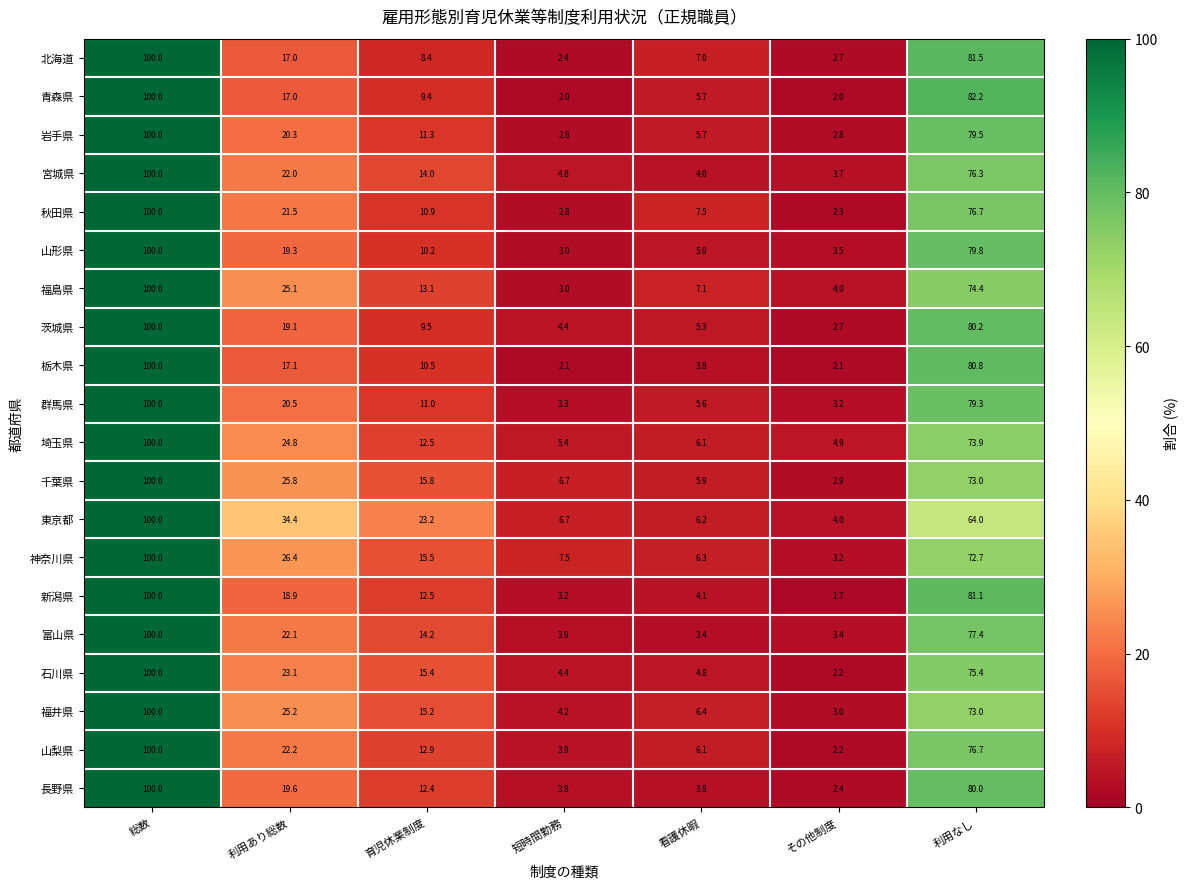

What is the average value of the 新潟県 series?

31.6